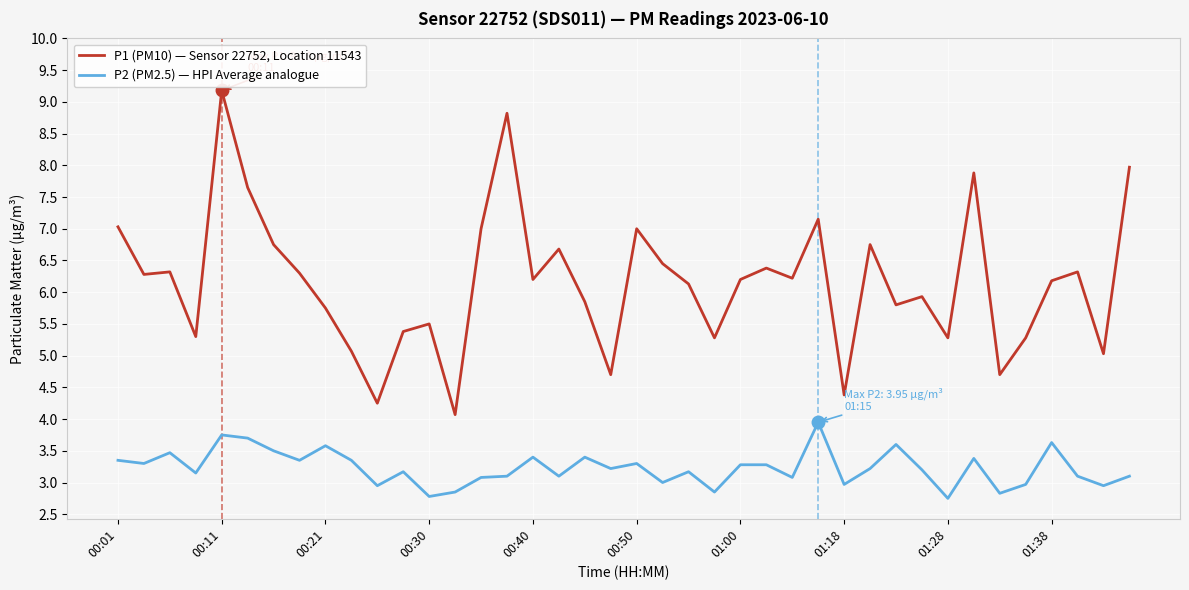

What is the minimum value shown in the chart?

2.8